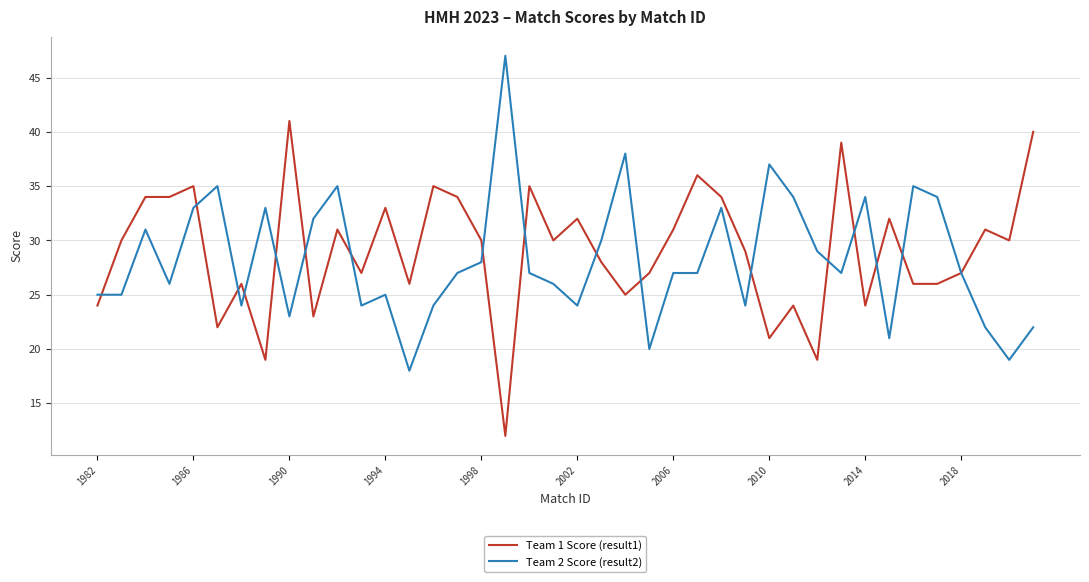

How many lines are shown in the chart?

2